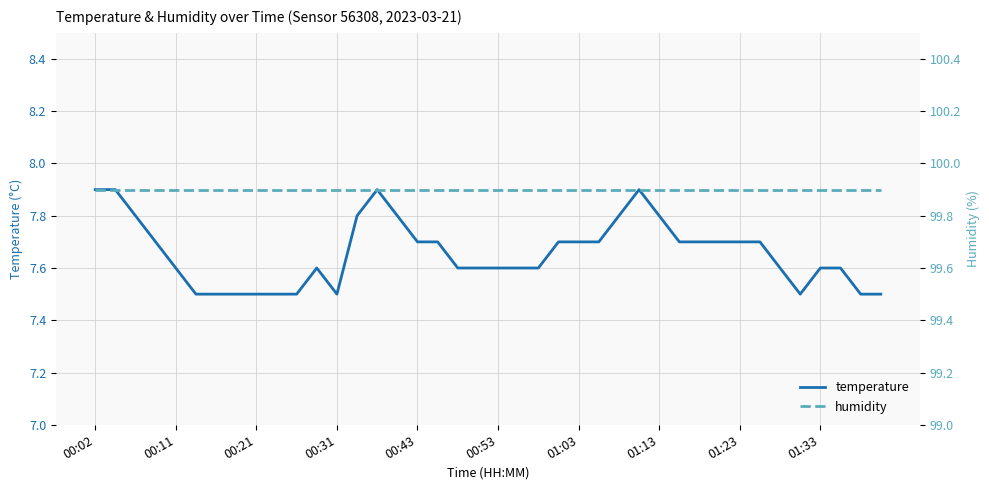

Reading left to right, list all the values displayed in this chart.

temperature: 7.9	7.9	7.8	7.7	7.6	7.5	7.5	7.5	7.5	7.5	7.5	7.6	7.5	7.8	7.9	7.8	7.7	7.7	7.6	7.6	7.6	7.6	7.6	7.7	7.7	7.7	7.8	7.9	7.8	7.7	7.7	7.7	7.7	7.7	7.6	7.5	7.6	7.6	7.5	7.5
humidity: 99.9	99.9	99.9	99.9	99.9	99.9	99.9	99.9	99.9	99.9	99.9	99.9	99.9	99.9	99.9	99.9	99.9	99.9	99.9	99.9	99.9	99.9	99.9	99.9	99.9	99.9	99.9	99.9	99.9	99.9	99.9	99.9	99.9	99.9	99.9	99.9	99.9	99.9	99.9	99.9